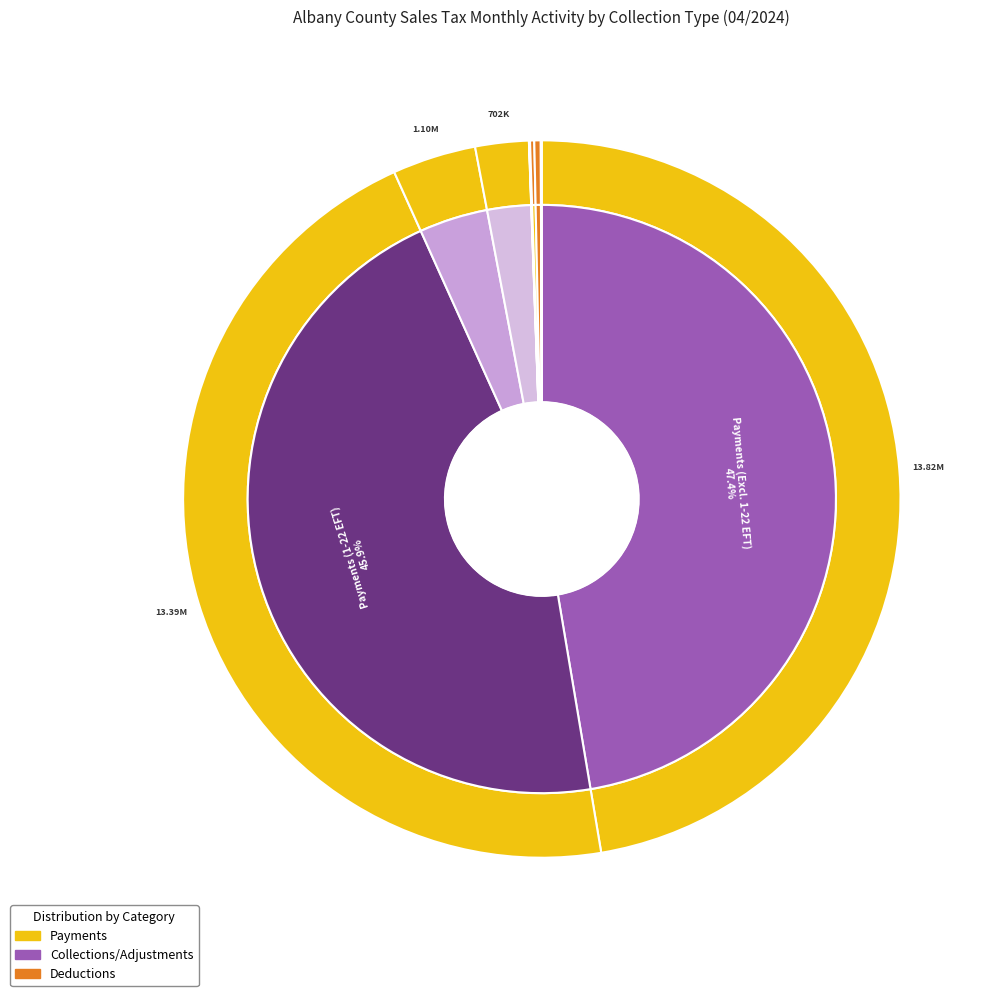

Does Distribution Adjustments represent more than half of the total?

No